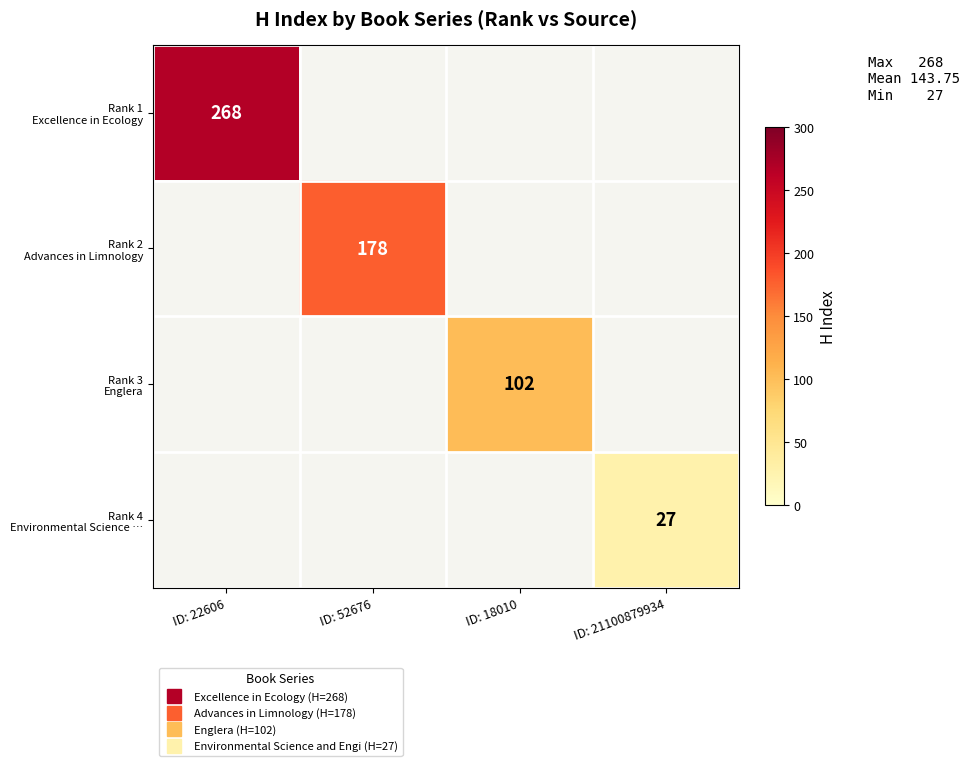

Which category has the highest value in the Rank 1 Excellence in Ecology series?

ID: 22606